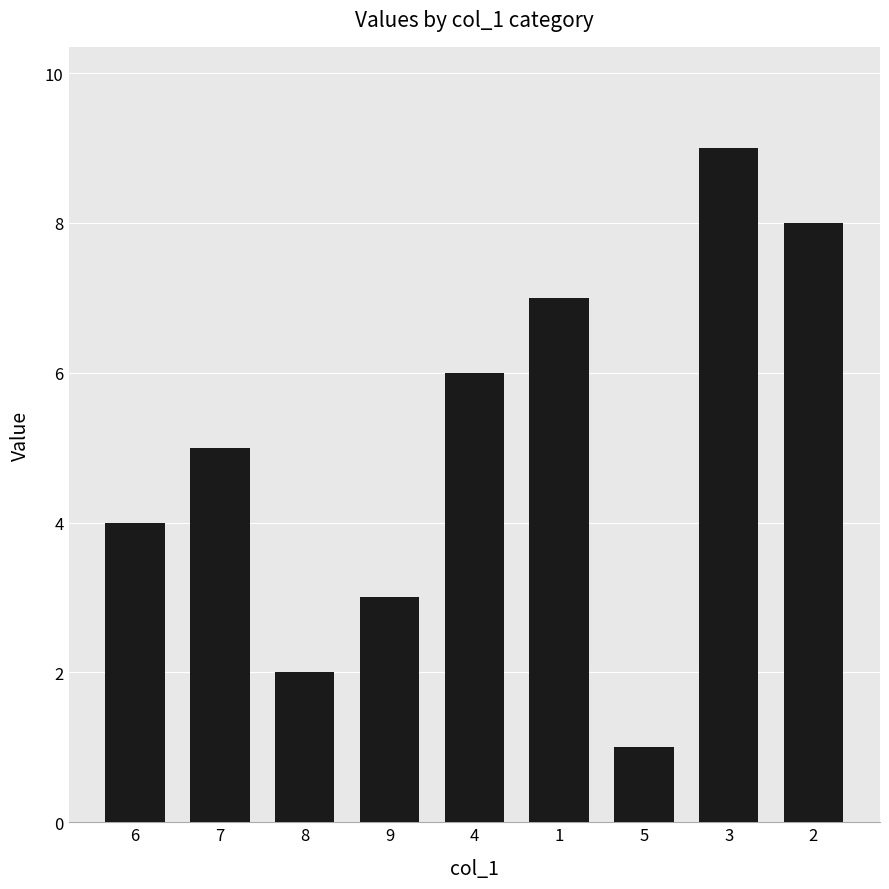

Count the number of data series in this chart.

1